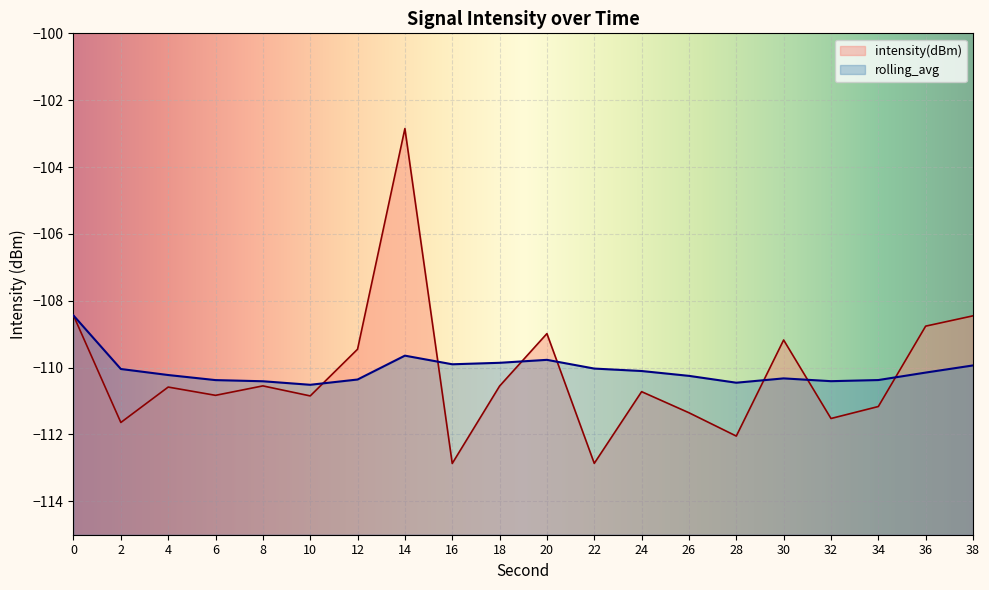

The rolling_avg series shows -31.6 at 10. True or false?

False